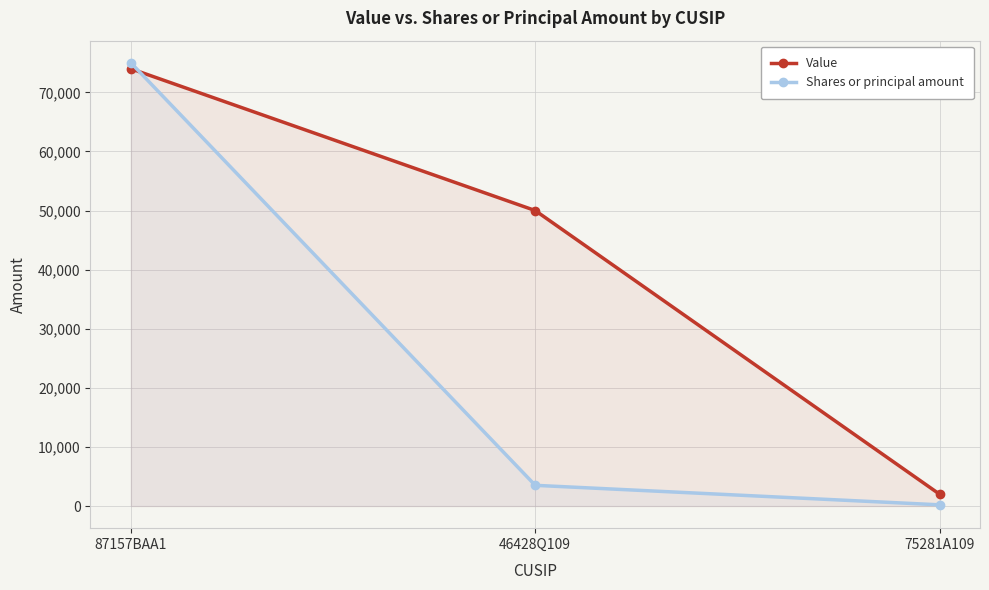

Which category has the highest value in the Shares or principal amount series?

87157BAA1